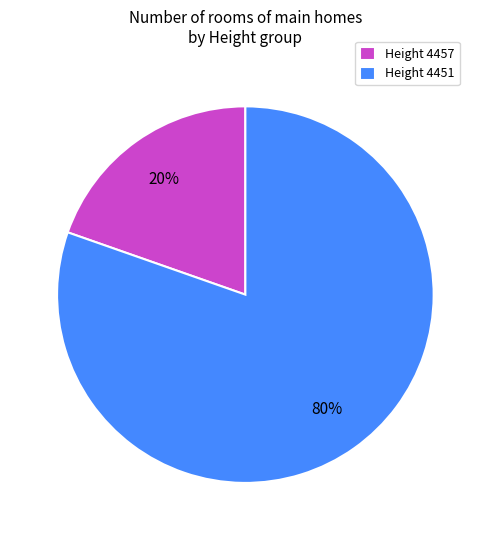

Does any single category account for the majority?

Yes